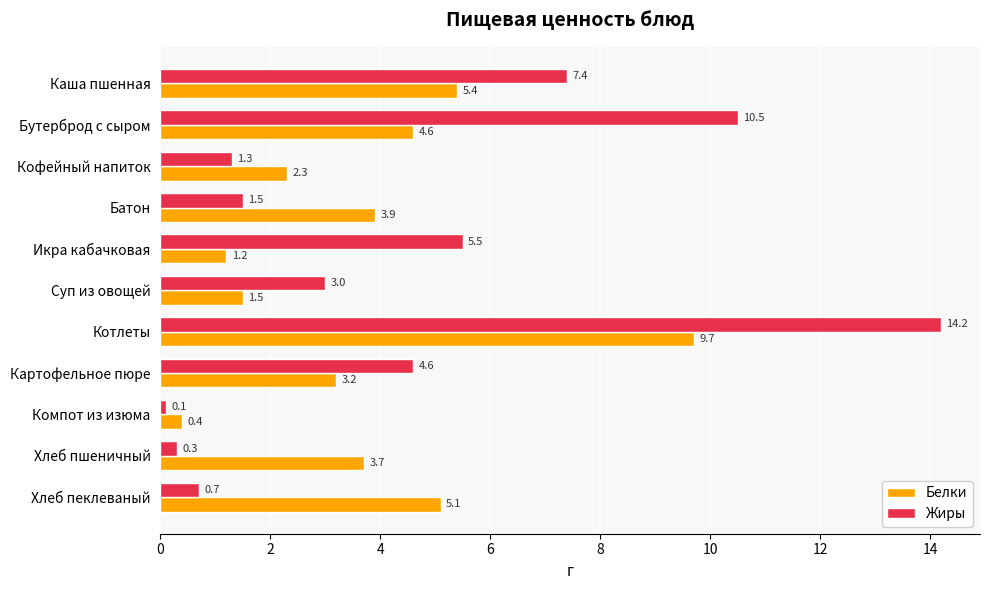

What is the average value of the Белки series?

3.7